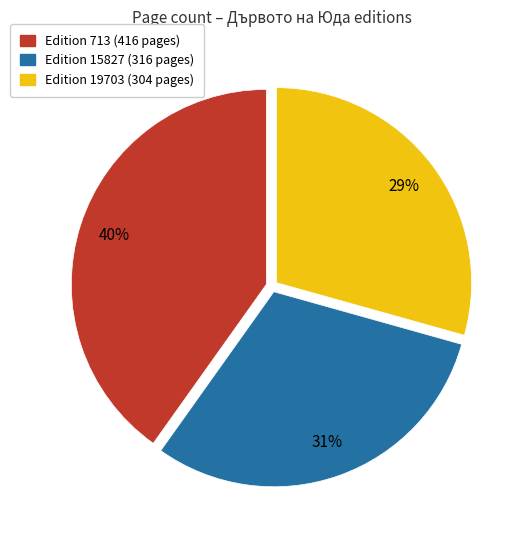

Does any single category account for the majority?

No